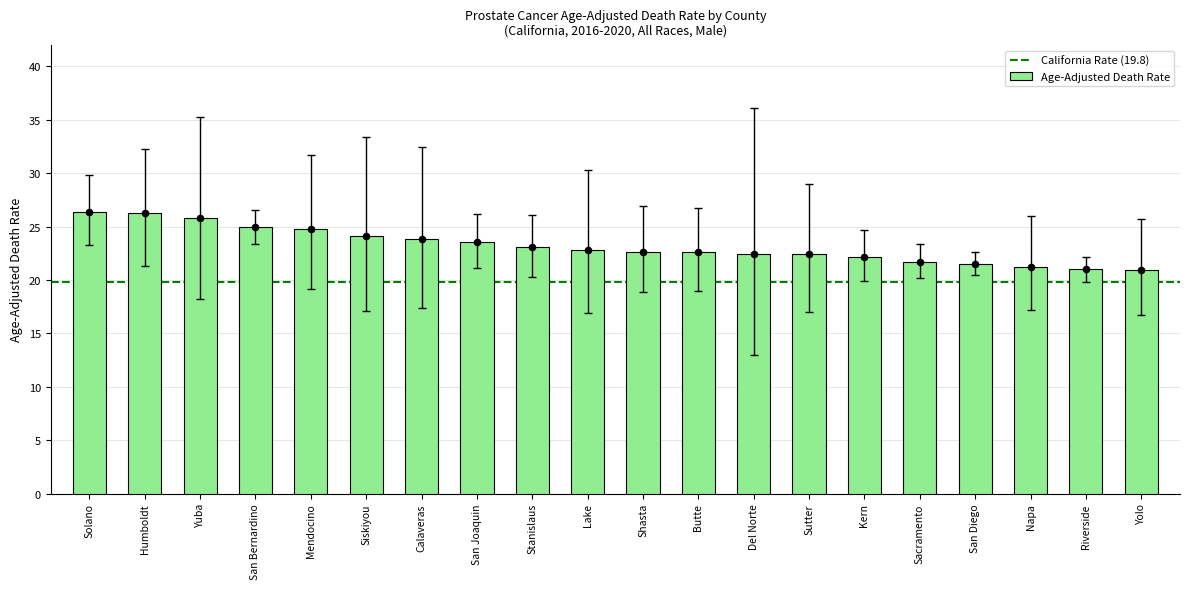

What is the change in value from Solano to Butte?

-3.8